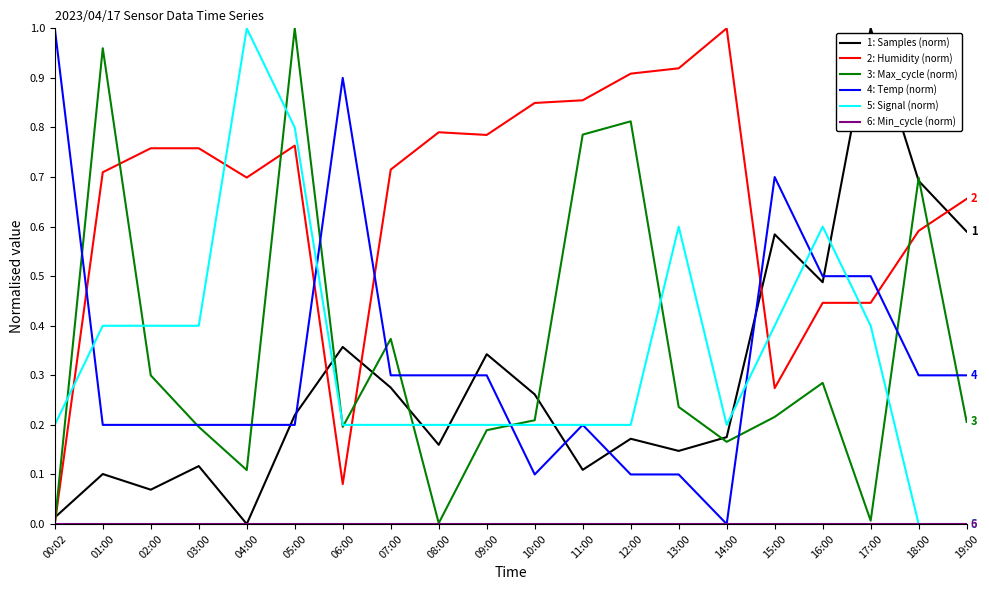

At which label does 4: Temp (norm) reach its minimum?

14:00